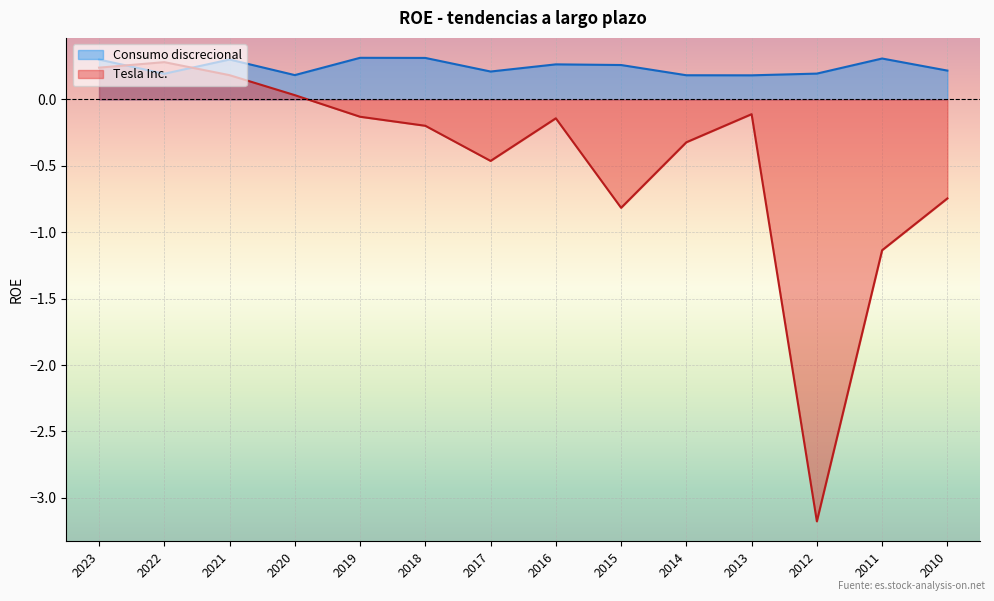

Between 2011 and 2010, which series saw the biggest shift?

Tesla Inc.